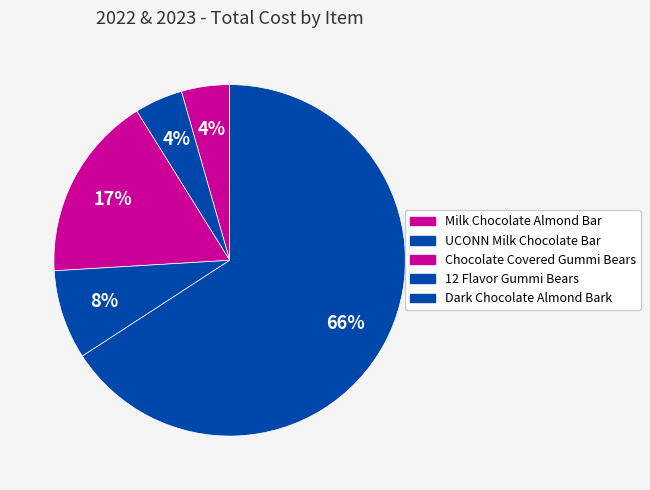

How many segments does this pie chart have?

5